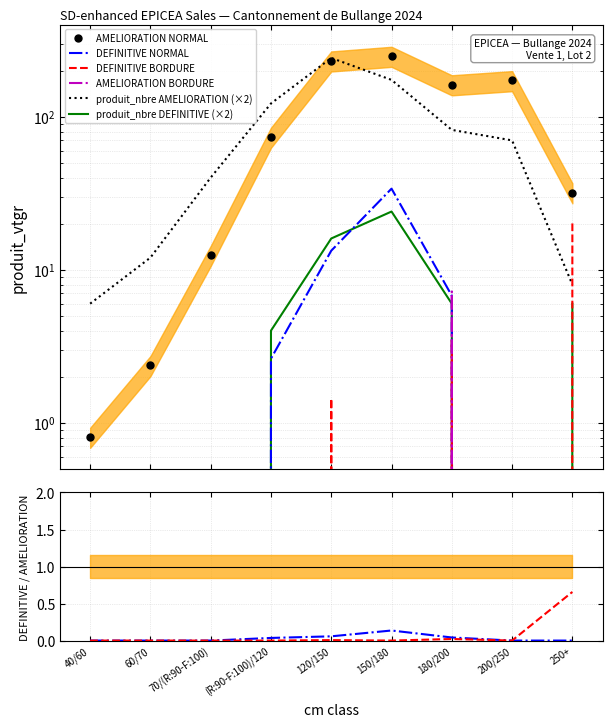

What is the maximum value for AMELIORATION BORDURE?

7.2